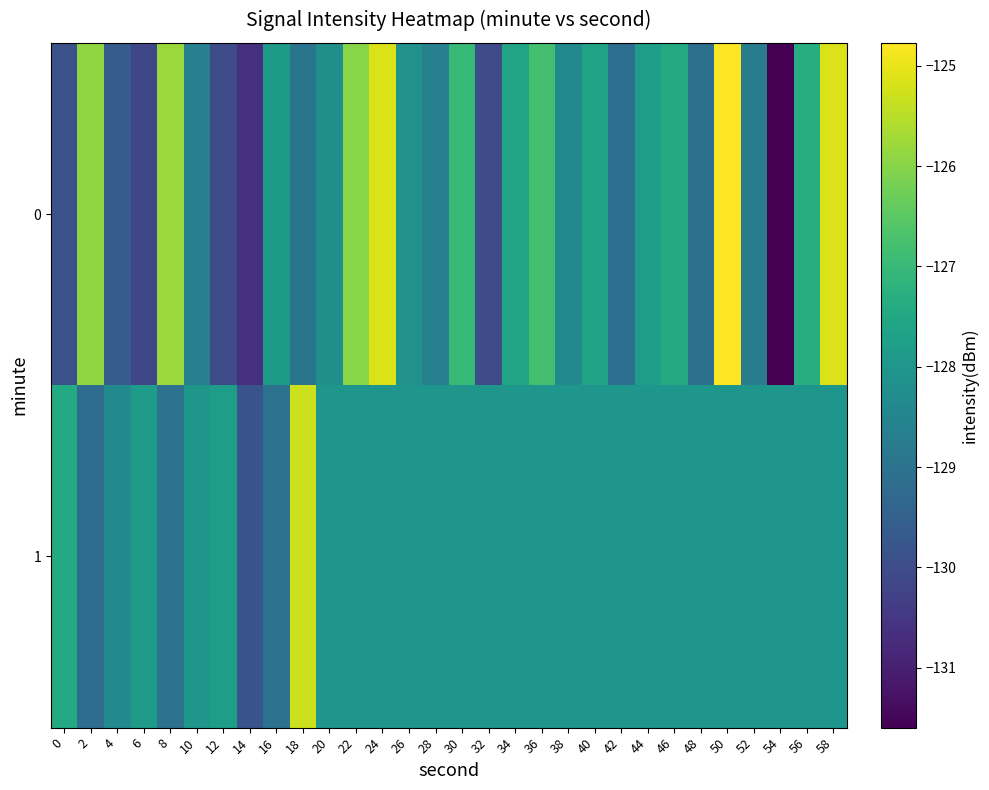

Reading left to right, extract all data points from this chart.

0: 0=-129.9	2=-125.9	4=-129.6	6=-130.1	8=-125.8	10=-128.6	12=-130.0	14=-130.7	16=-127.9	18=-128.9	20=-128.2	22=-126.0	24=-125.1	26=-128.1	28=-128.6	30=-127.0	32=-130.0	34=-127.6	36=-126.8	38=-128.3	40=-127.7	42=-129.1	44=-127.8	46=-127.4	48=-129.1	50=-124.8	52=-128.7	54=-131.6	56=-127.3	58=-125.1
1: 0=-127.4	2=-129.2	4=-128.3	6=-127.8	8=-129.0	10=-128.0	12=-127.8	14=-129.8	16=-129.0	18=-125.3	20=-128.0	22=-128.0	24=-128.0	26=-128.0	28=-128.0	30=-128.0	32=-128.0	34=-128.0	36=-128.0	38=-128.0	40=-128.0	42=-128.0	44=-128.0	46=-128.0	48=-128.0	50=-128.0	52=-128.0	54=-128.0	56=-128.0	58=-128.0